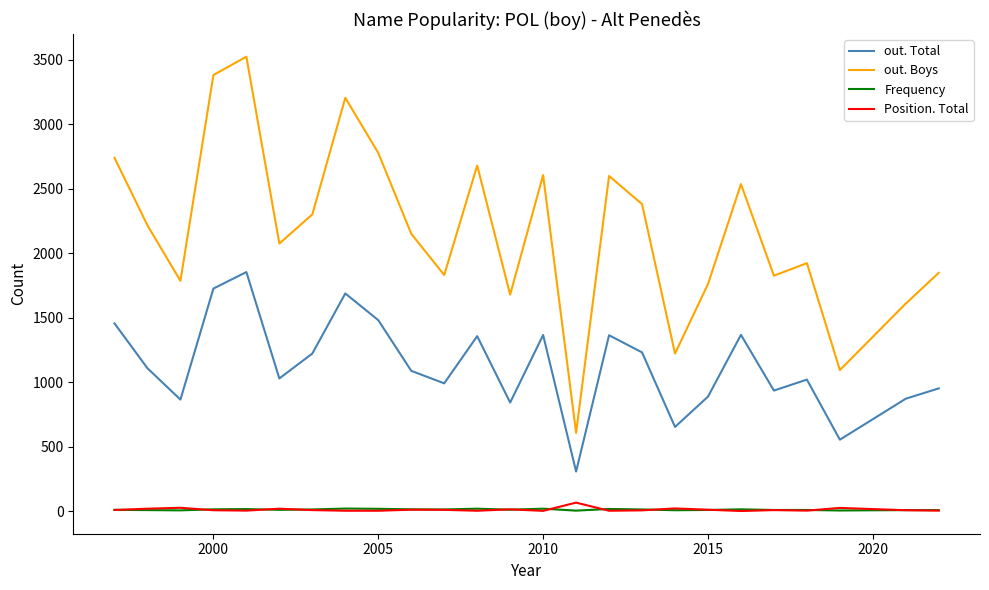

How many lines are shown in the chart?

4